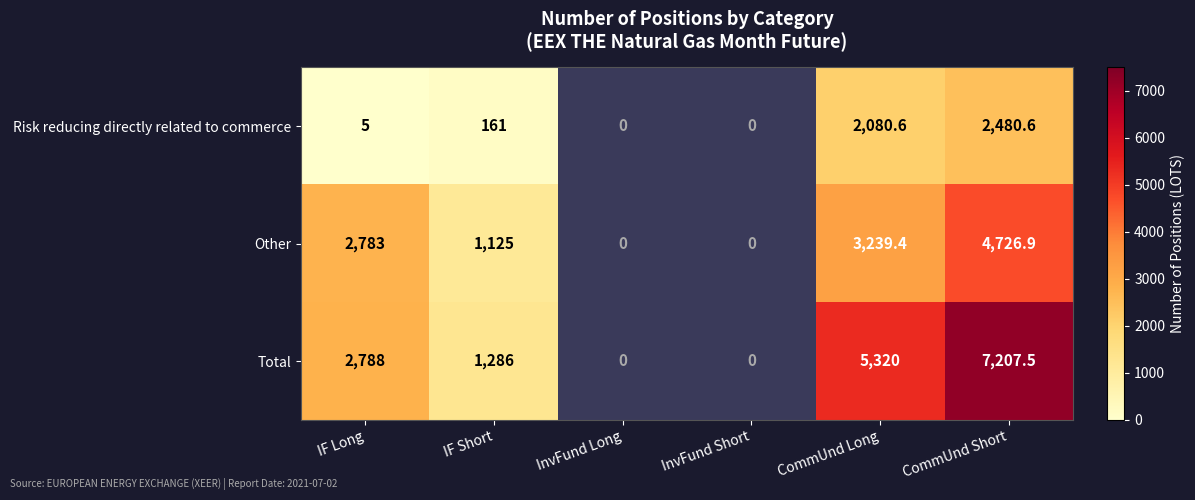

Count the number of data series in this chart.

3